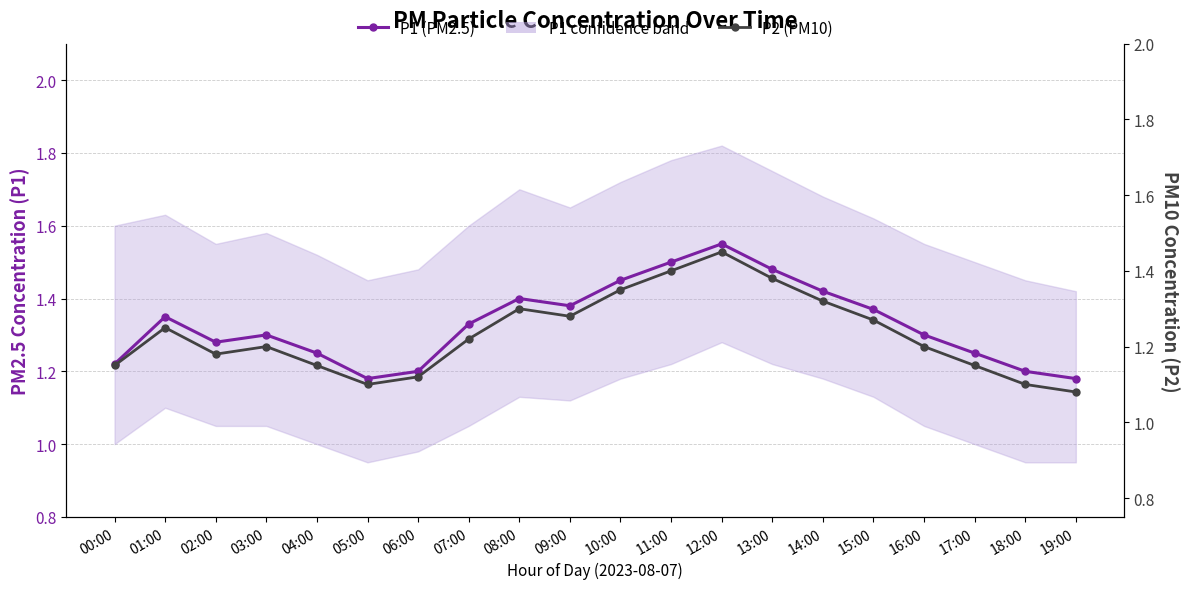

The P2 (PM10) series shows 1.1 at 00:00. True or false?

True